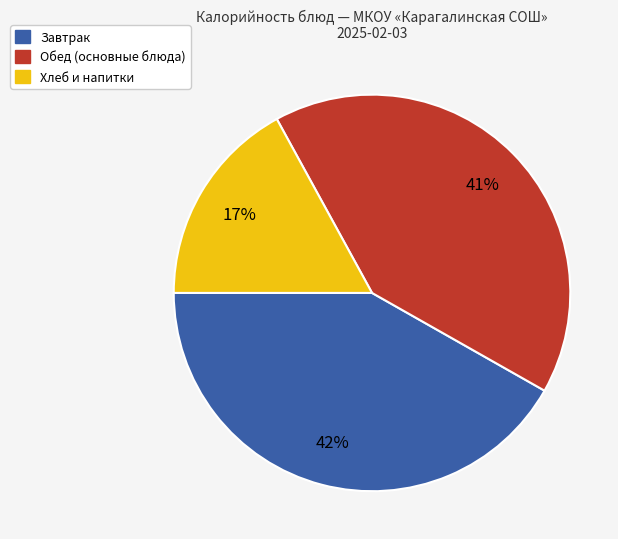

To the nearest percent, what is the difference between the largest and smallest slice percentages?

25%